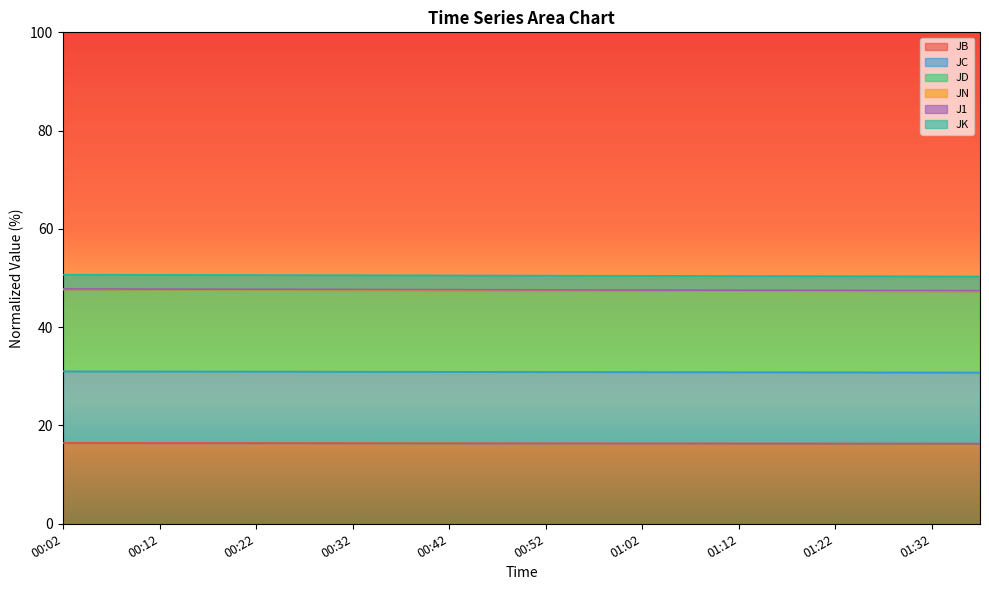

True or false: JC has more than 2 points higher than both neighbors.

False